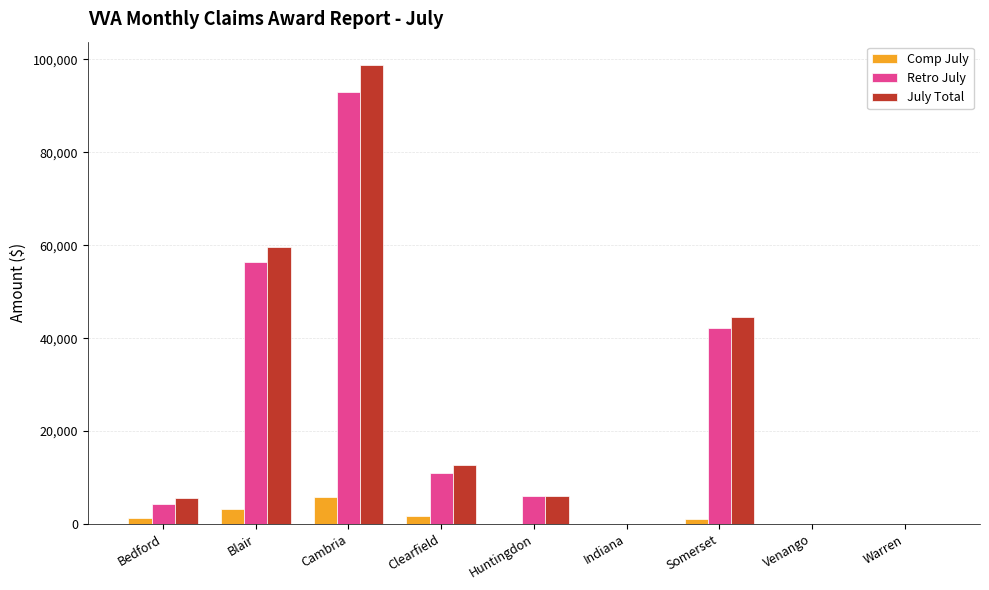

Are the bars grouped side by side (vs. stacked)?

Yes